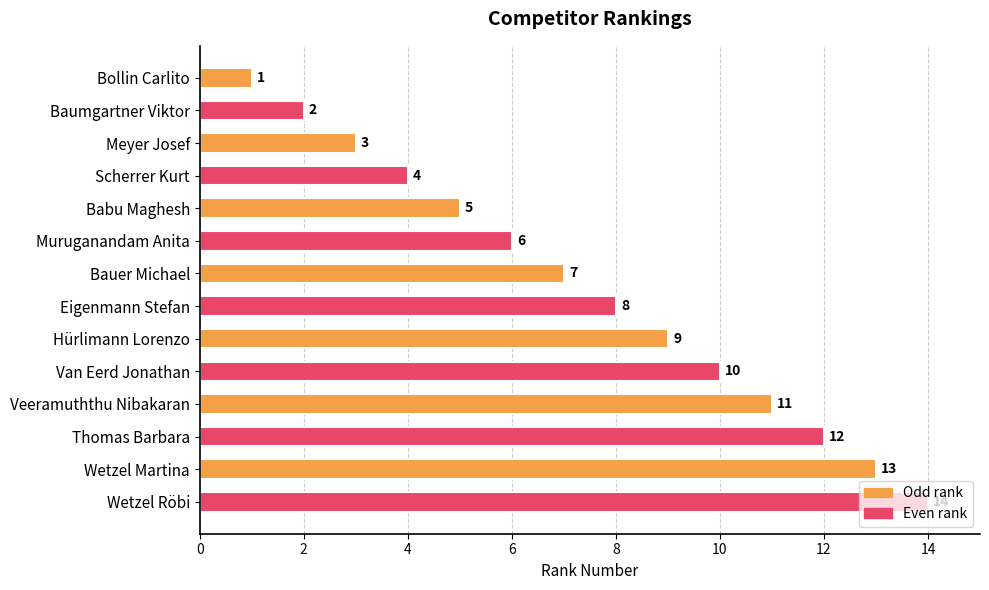

Is it true that the value at Hürlimann Lorenzo is 15?

False